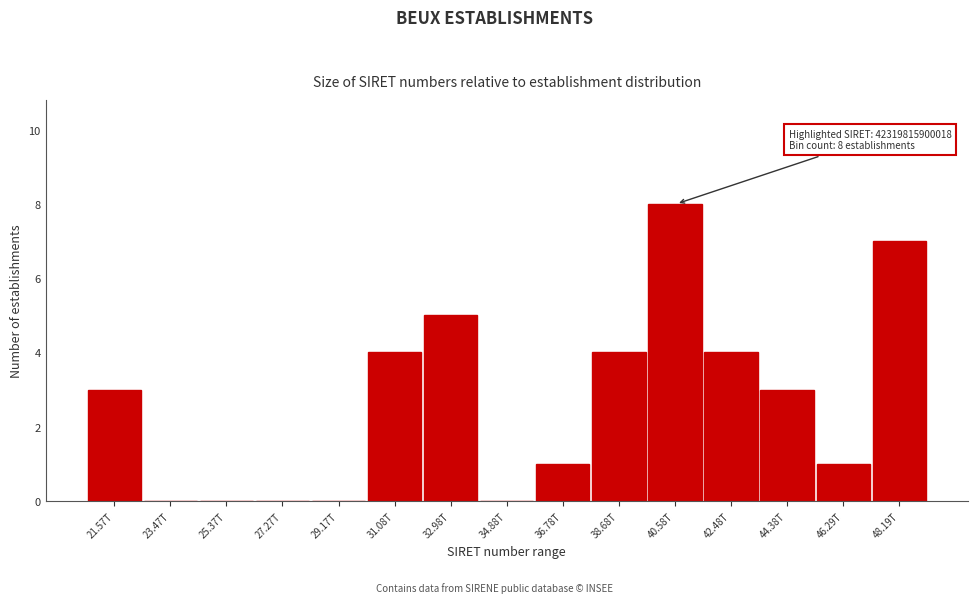

Reading right to left, what are all the values shown in this chart?

48.19T=7	46.29T=1	44.38T=3	42.48T=4	40.58T=8	38.68T=4	36.78T=1	34.88T=0	32.98T=5	31.08T=4	29.17T=0	27.27T=0	25.37T=0	23.47T=0	21.57T=3